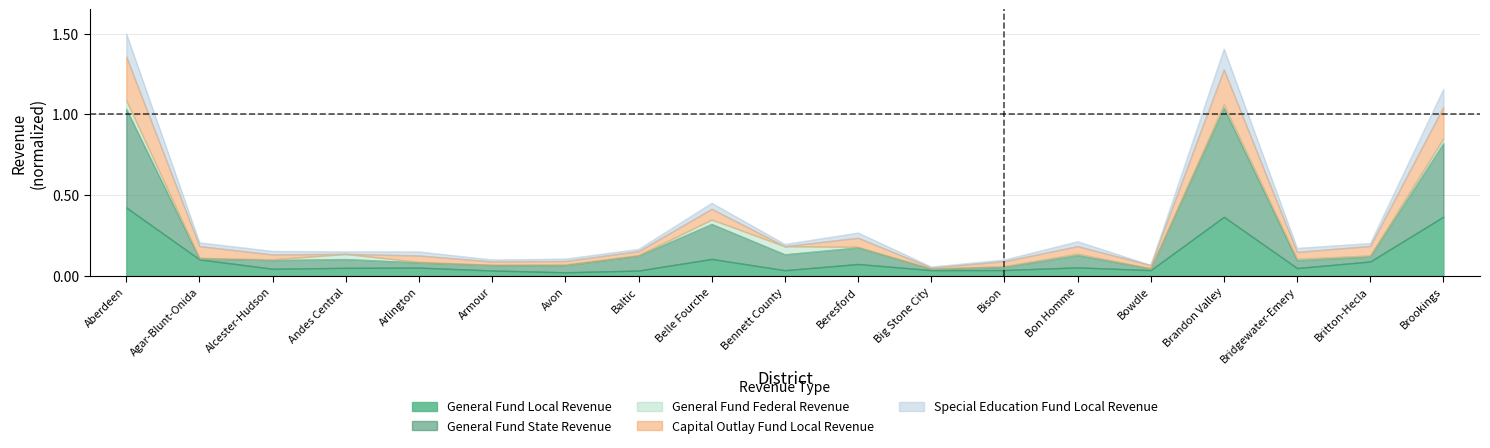

Is it true that General Fund Local Revenue equals 0.0 at Avon?

True